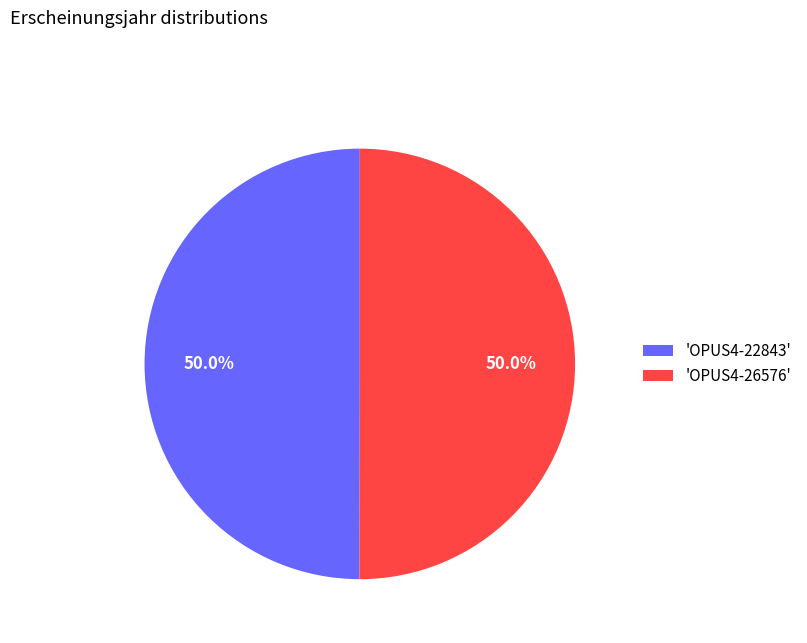

What percentage is NOT represented by 'OPUS4-26576'?

50.0%